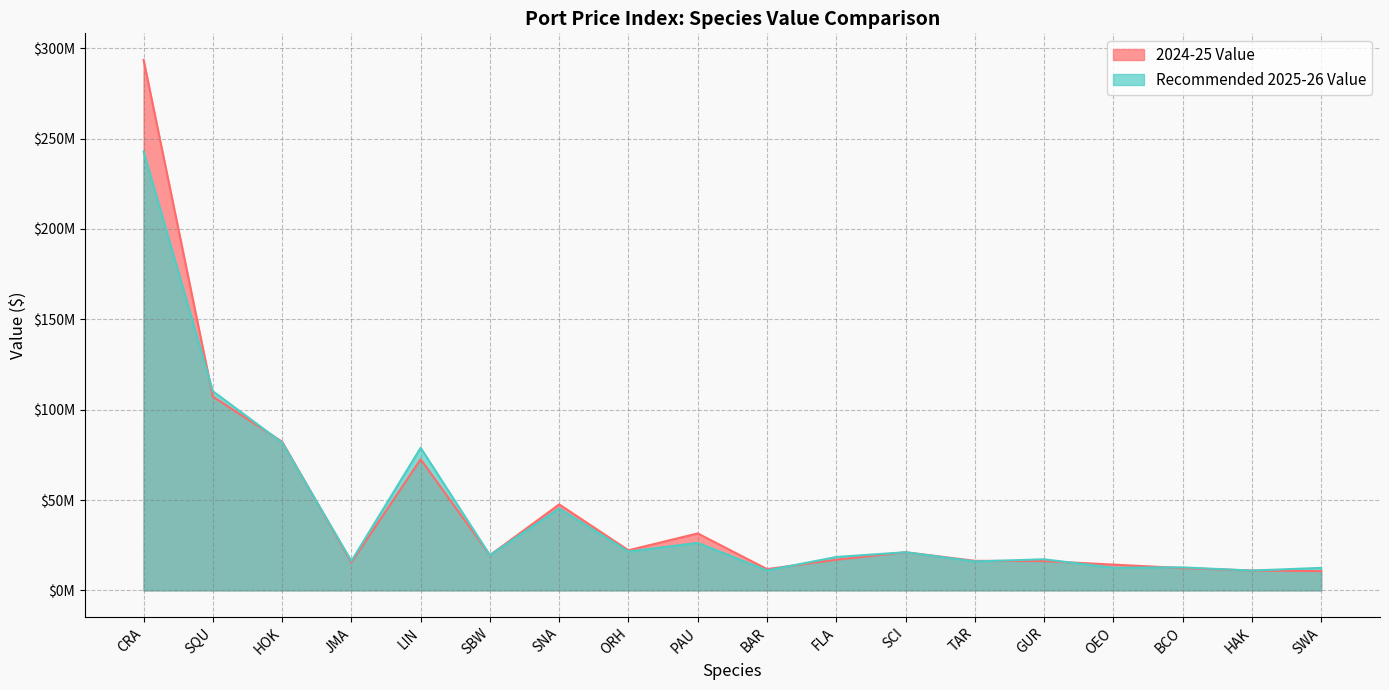

At which category does Recommended 2025-26 Value reach its first local valley?

JMA